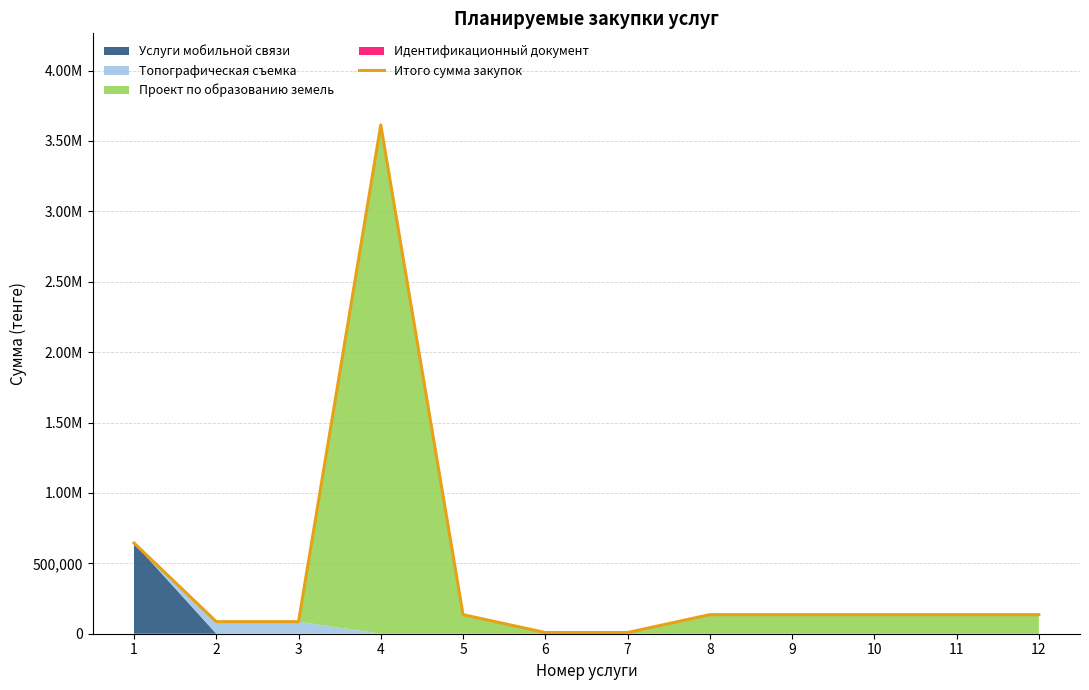

Approximately how many times larger is the value at 4 compared to 12?

26.7